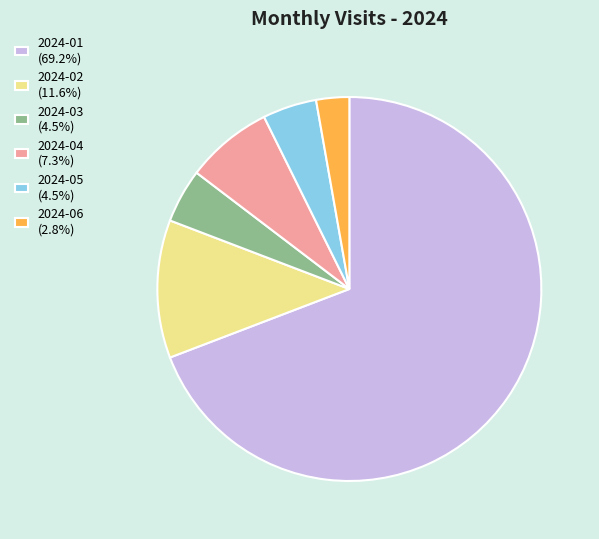

Between 2024-02 and 2024-06, which is larger?

2024-02